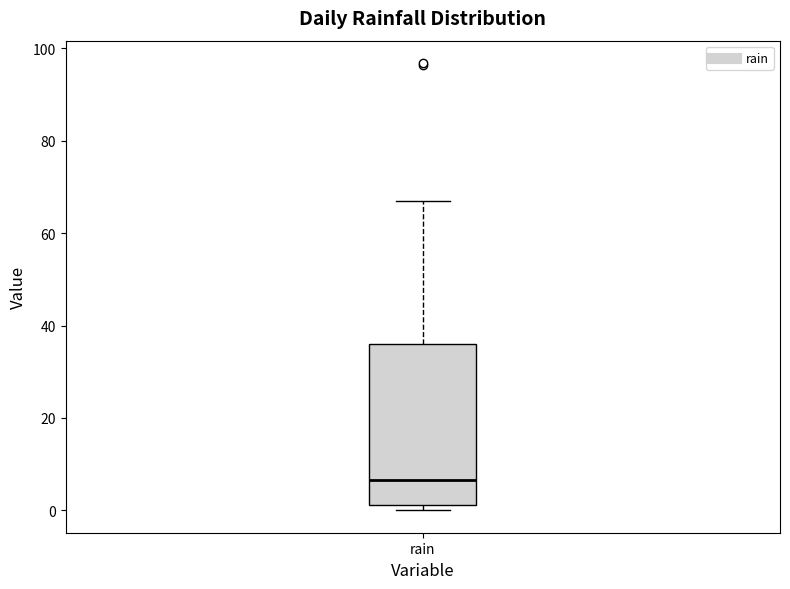

Where is the upper edge of the box for rain on the y-axis? The values are not printed on the chart, so give them approximately, as read against the axis.

36